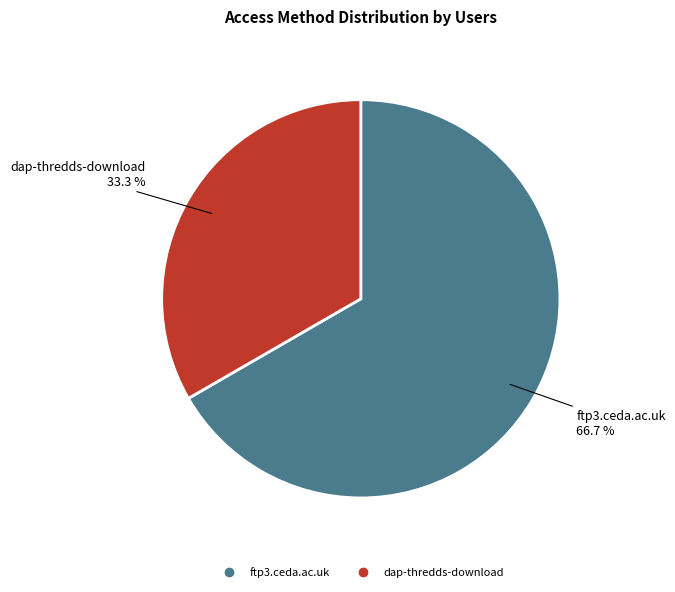

Do dap-thredds-download and ftp3.ceda.ac.uk together represent more than half of the pie?

Yes